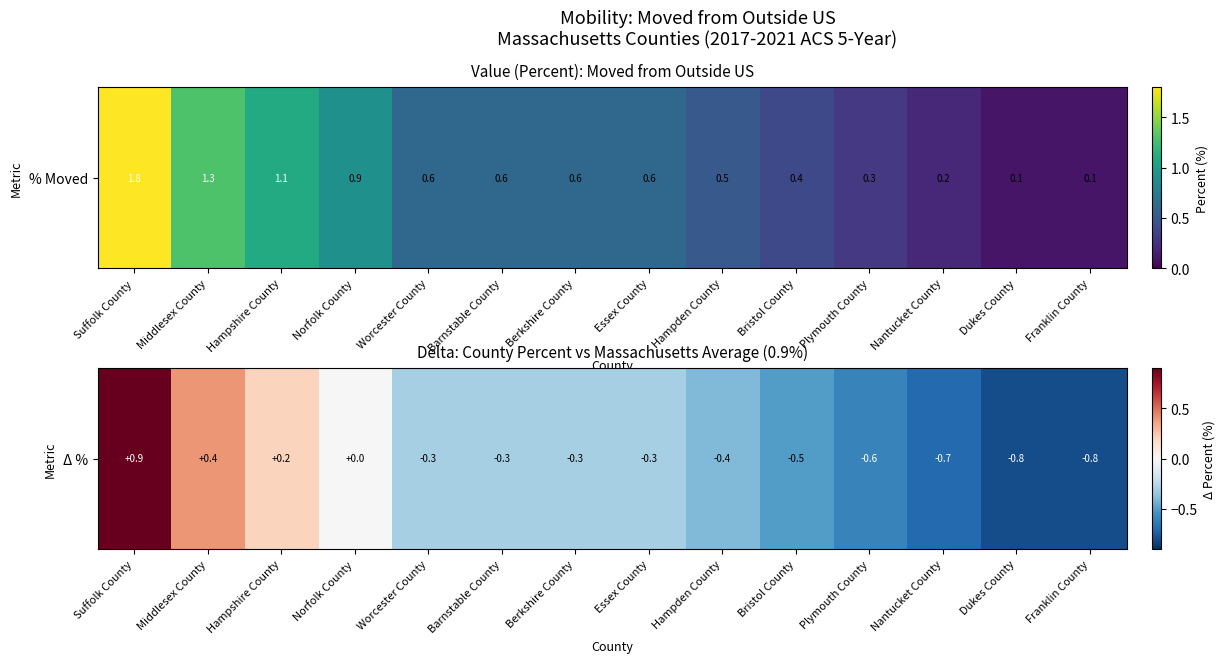

What is the difference between the maximum and minimum values?

1.7